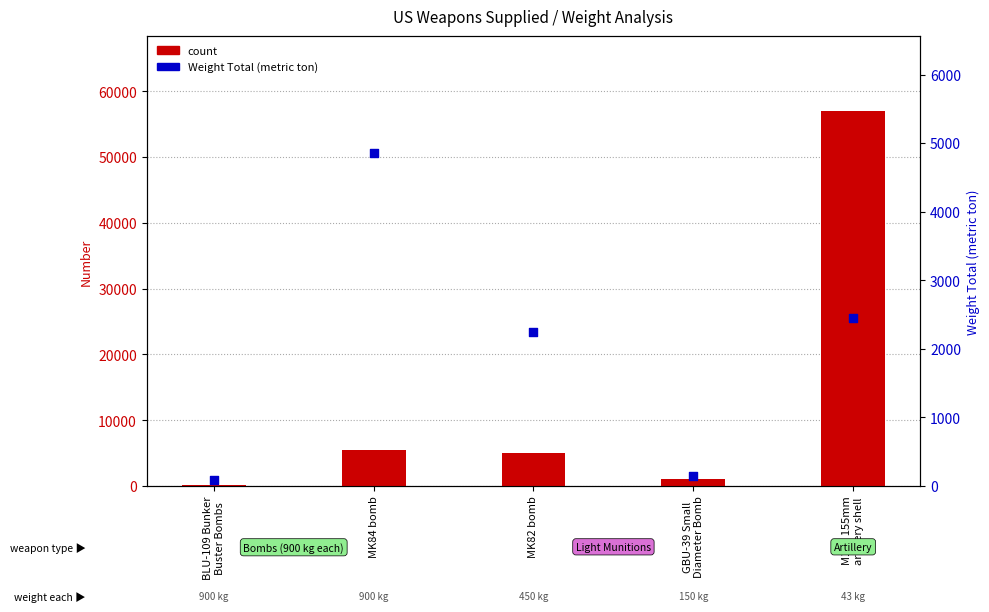

What is the total value across all series at M110 155mm
artillery shell?

59451